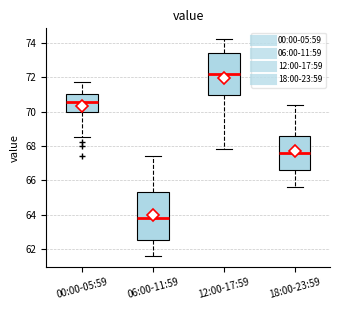

Where is the upper edge of the box for 06:00-11:59 on the y-axis? The values are not printed on the chart, so give them approximately, as read against the axis.

65.4